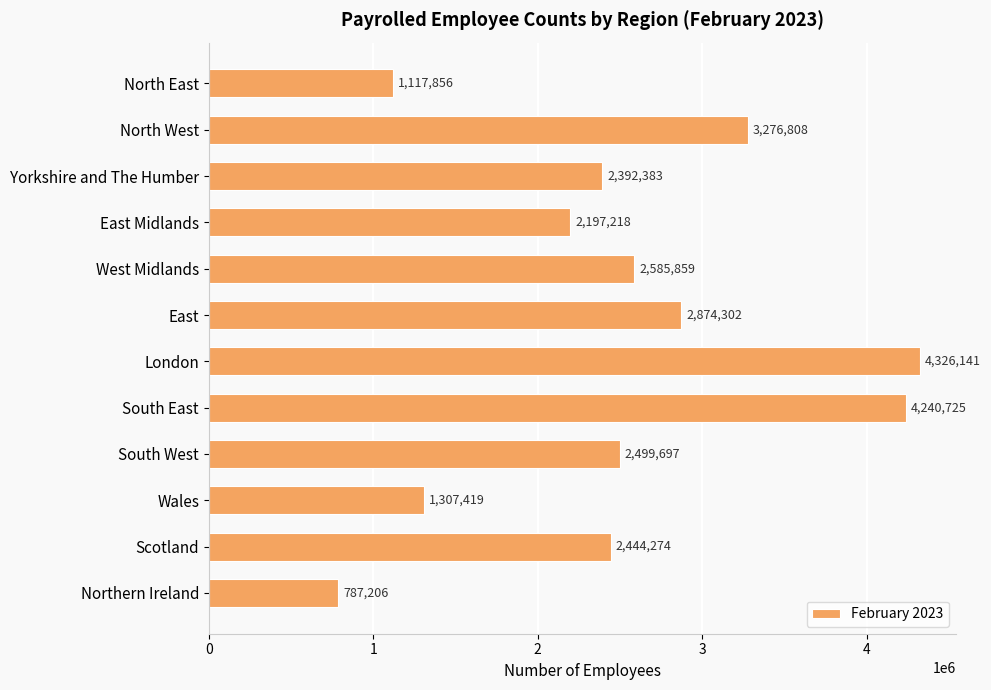

Which label corresponds to the largest value in the chart?

London